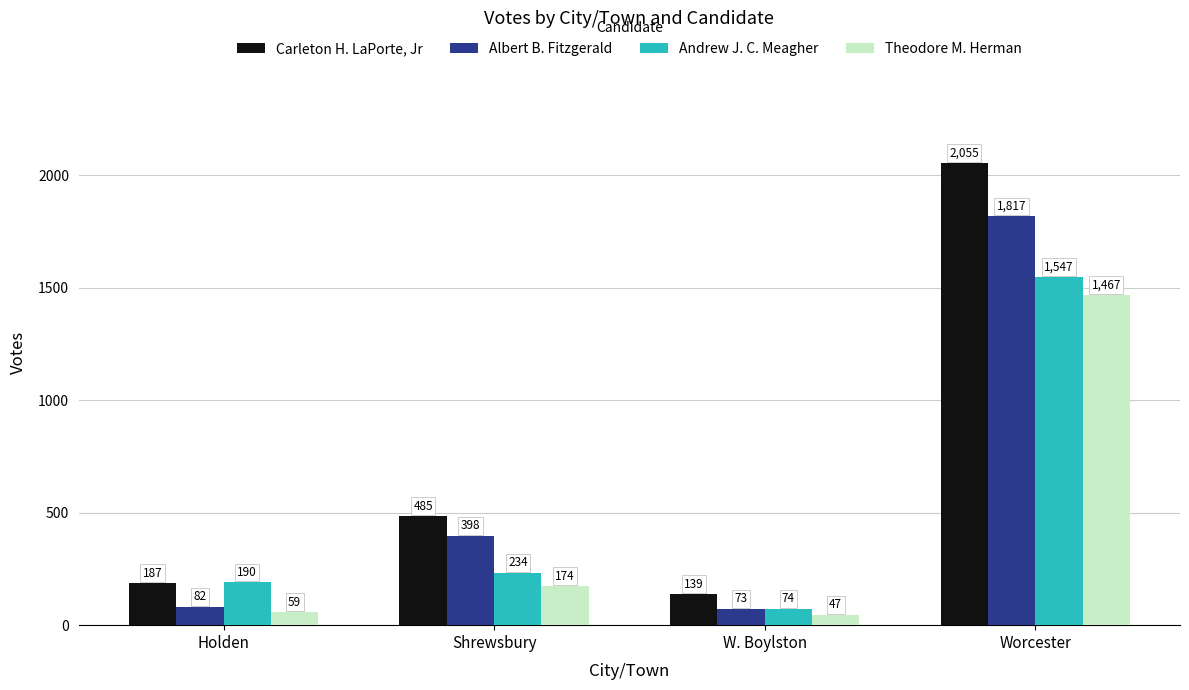

Is it true that Andrew J. C. Meagher equals 398 at Shrewsbury?

False